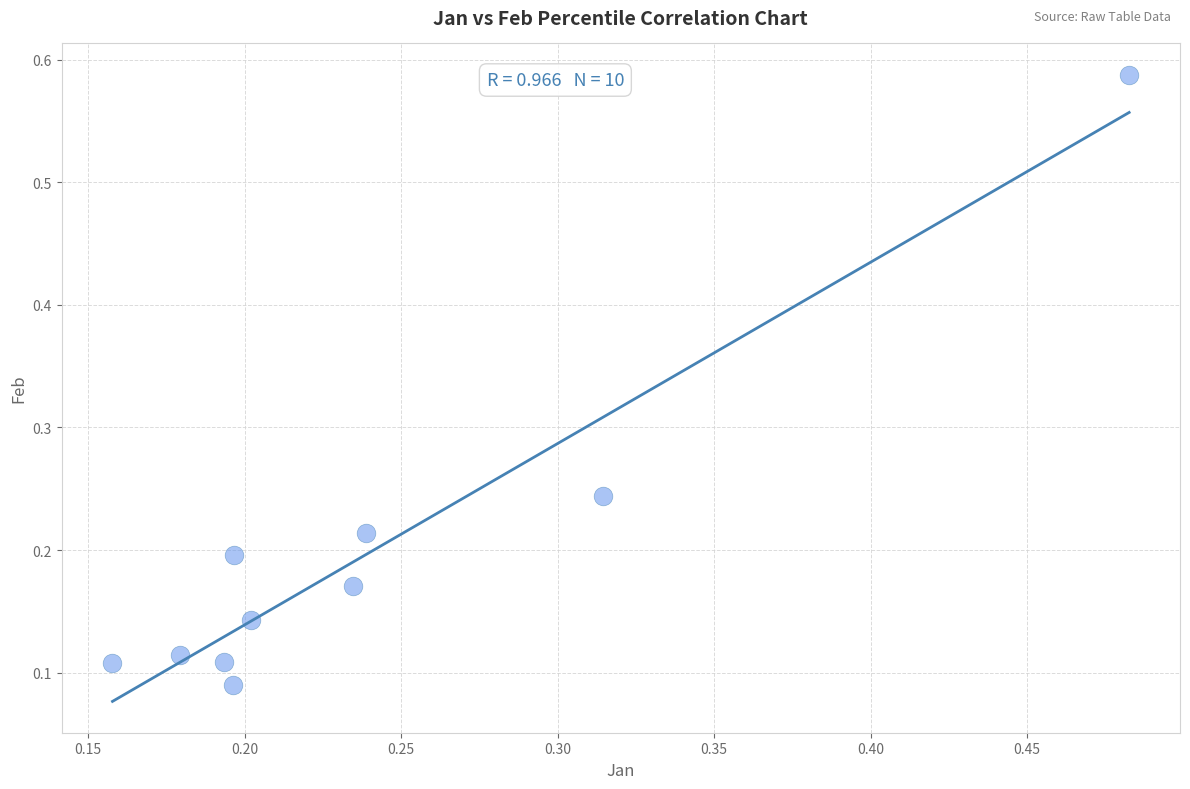

What is the range of X values (max minus min)?

0.3